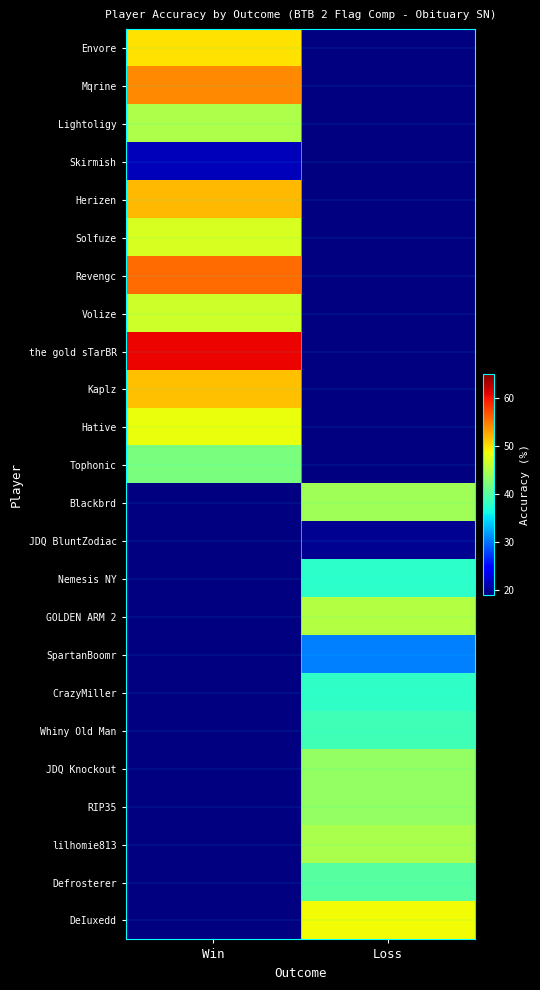

What is the maximum value for Revengc?

55.6